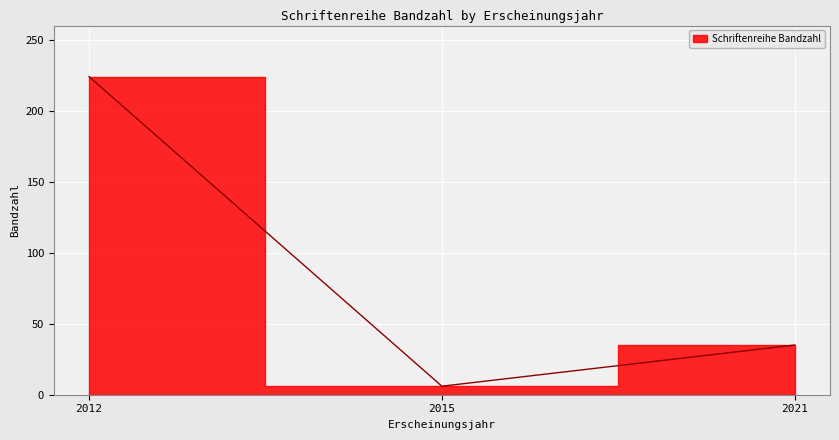

What is the difference between the maximum and minimum values?

218